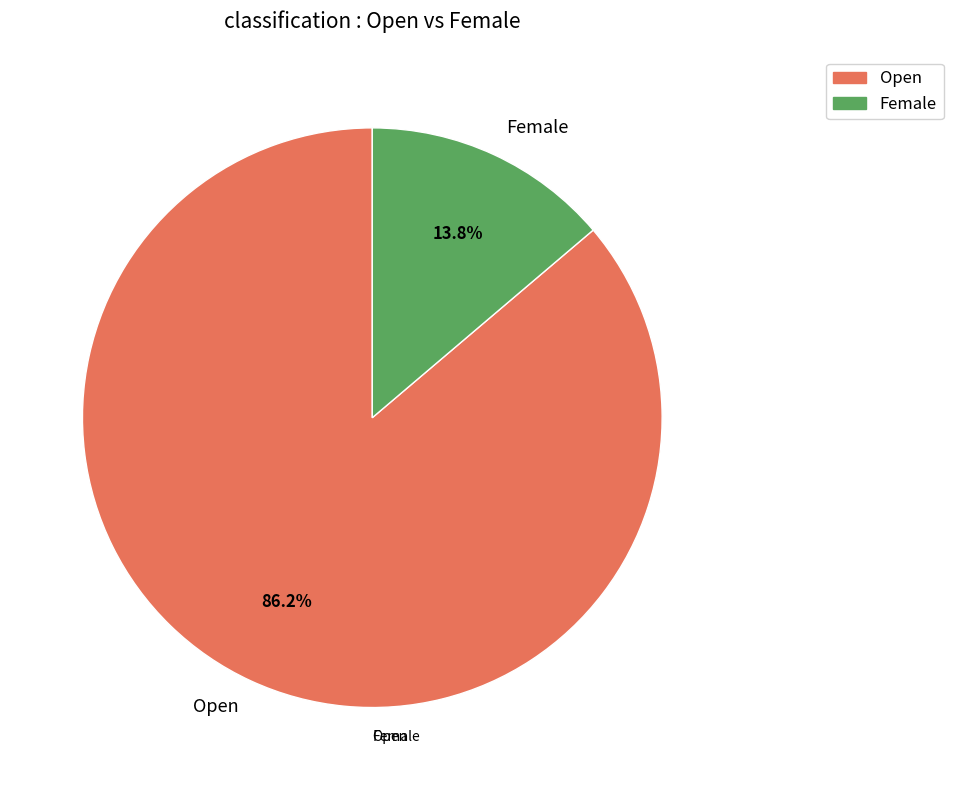

How many segments does this pie chart have?

2